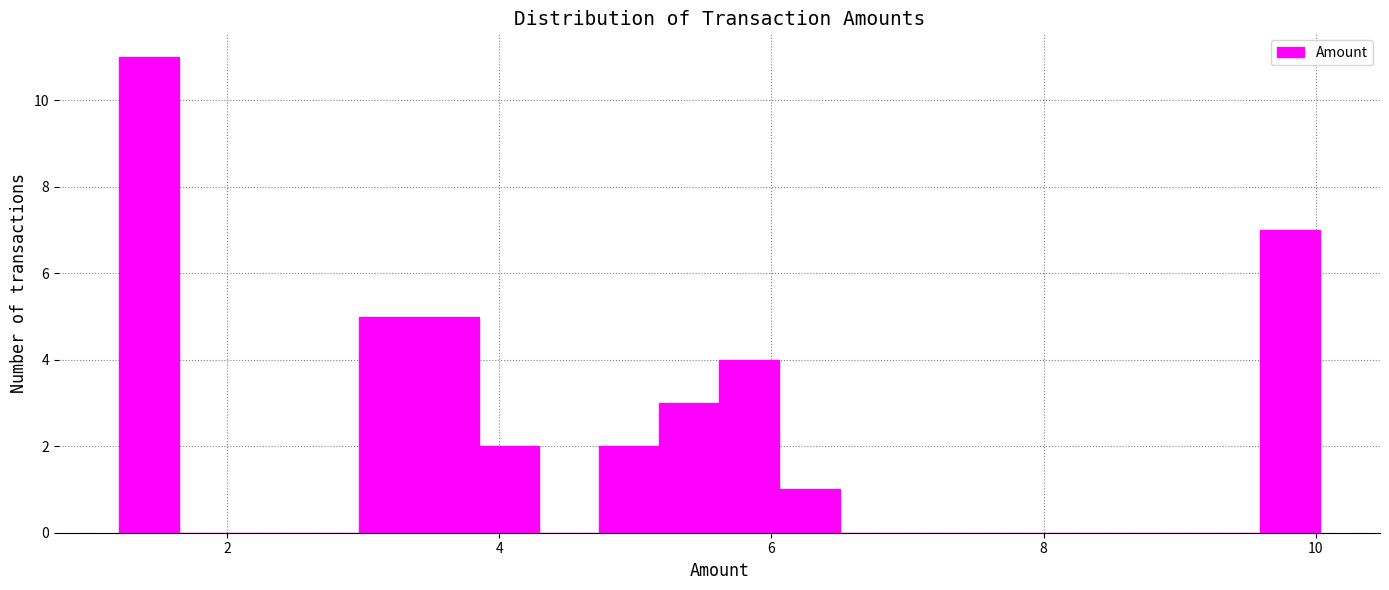

Read against the x-axis, roughly where is the centre of the tallest bar?

1.4